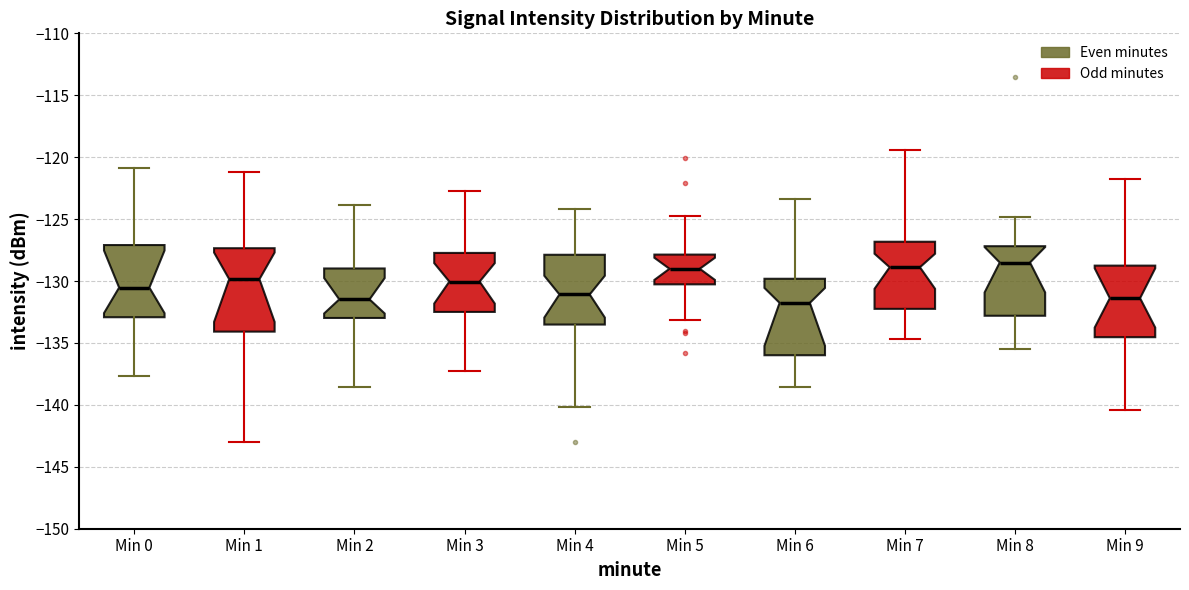

Where is the lower edge of the box for Min 9 on the y-axis? The values are not printed on the chart, so give them approximately, as read against the axis.

-134.5